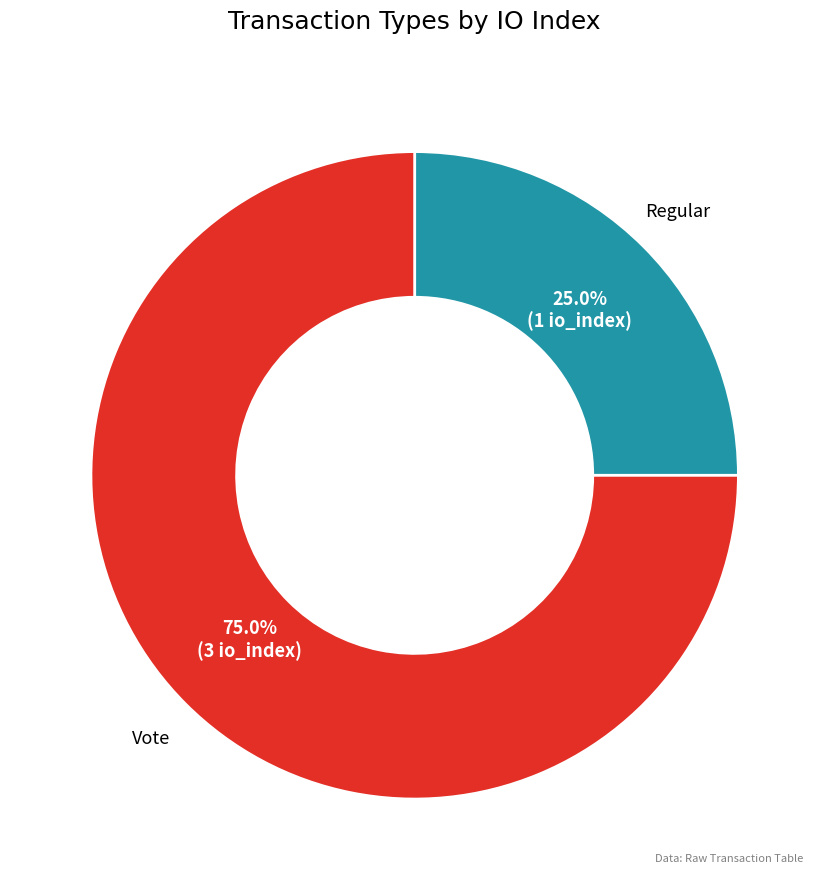

The Regular slice represents 15% of the pie. True or false?

False